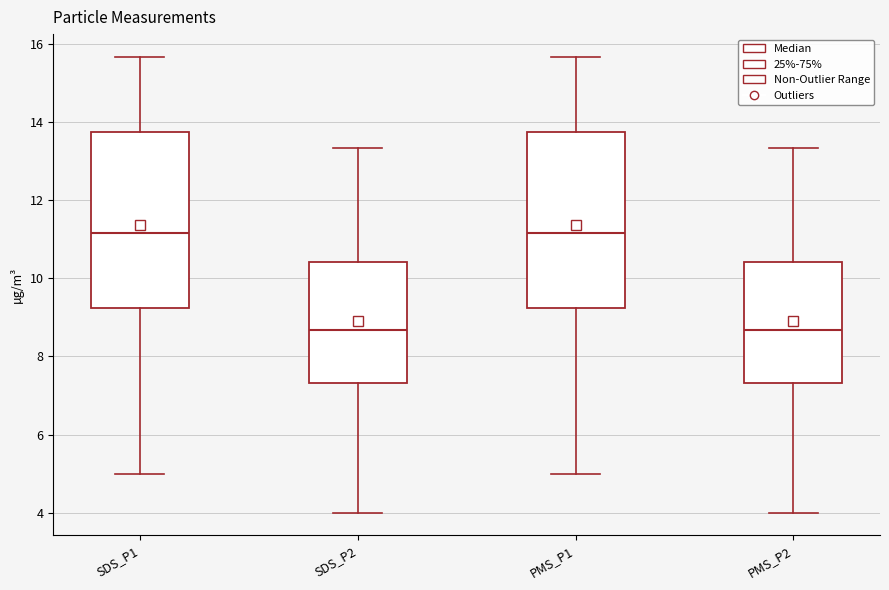

Reading left to right, transcribe this box plot: for each box, give where its median line is, the range the box spans, and where its two whiskers end, as read against the y-axis. The values are not printed on the chart, so give them approximately, as read against the axis.

SDS_P1: median 11.2, box 9.2 to 13.8, whiskers 5.0 to 15.6
SDS_P2: median 8.6, box 7.4 to 10.4, whiskers 4.0 to 13.4
PMS_P1: median 11.2, box 9.2 to 13.8, whiskers 5.0 to 15.6
PMS_P2: median 8.6, box 7.4 to 10.4, whiskers 4.0 to 13.4